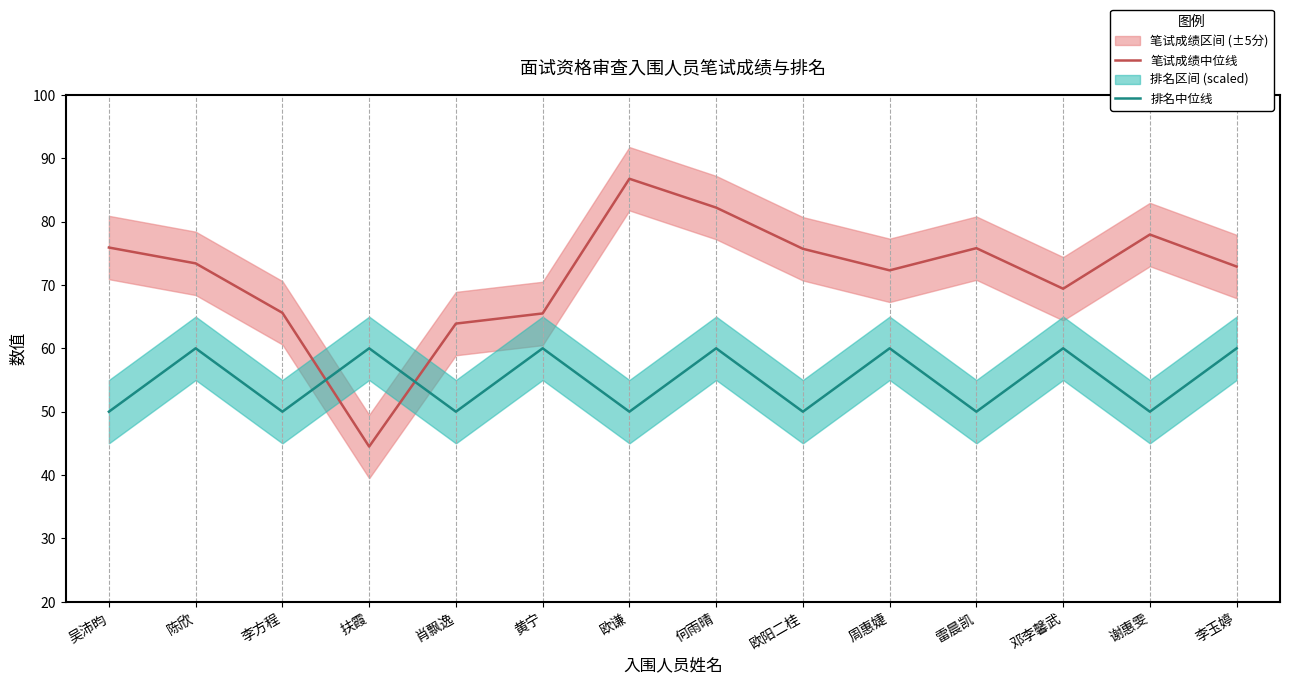

What is the value of the 笔试成绩中位线 point at the 14th from the left?

72.9